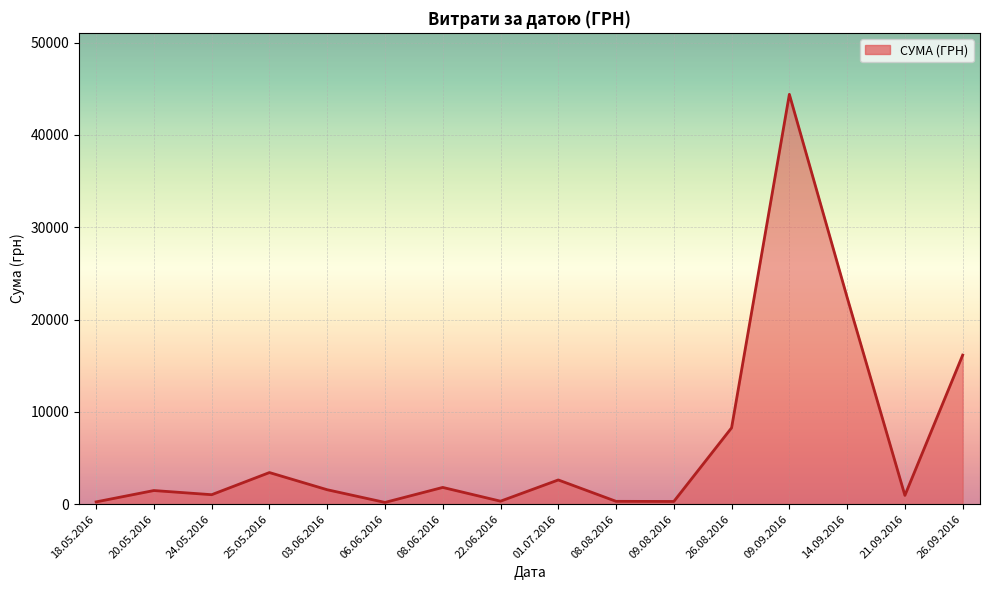

Does the chart have visible grid lines?

Yes